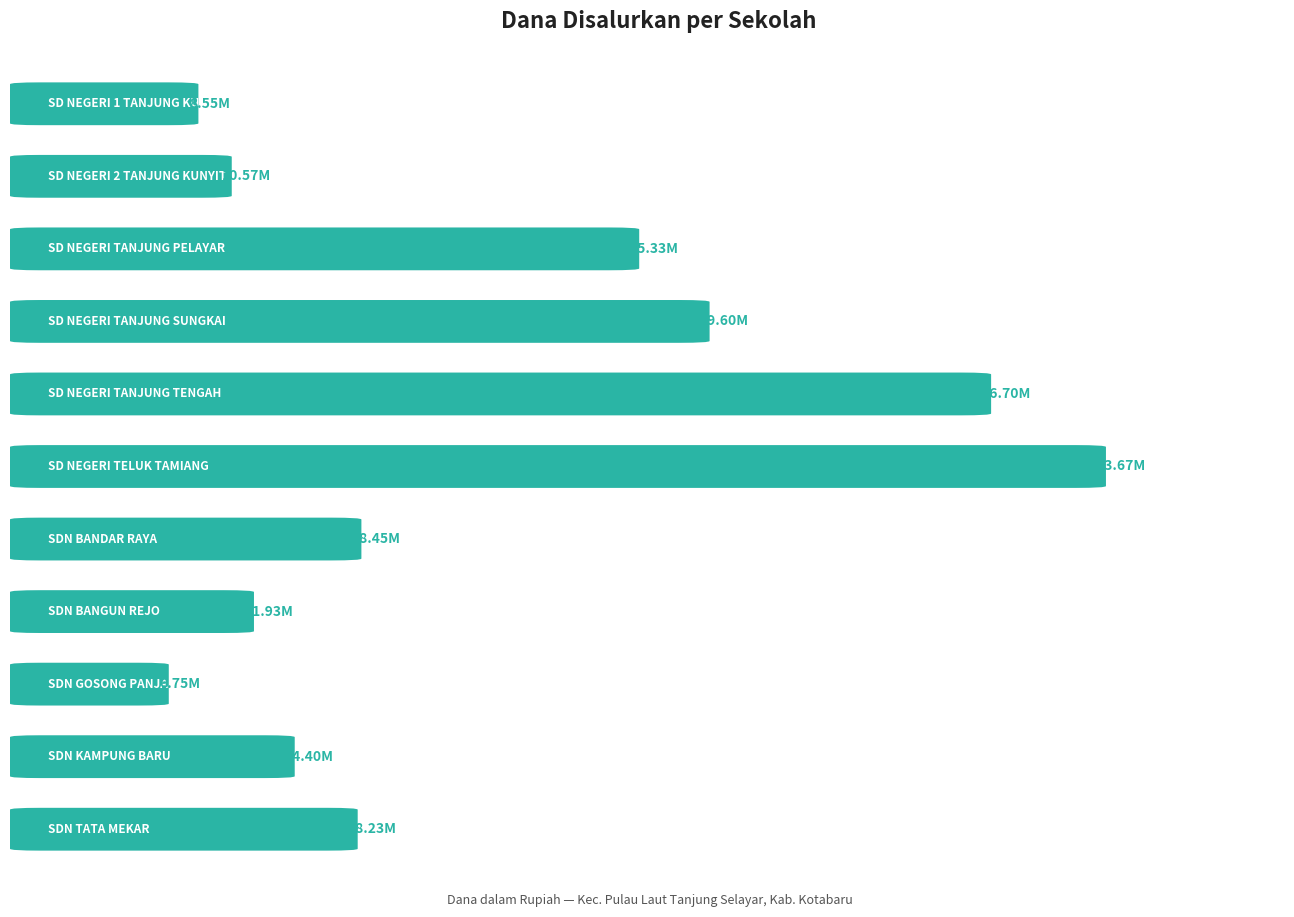

What is the greatest value displayed?

63675000